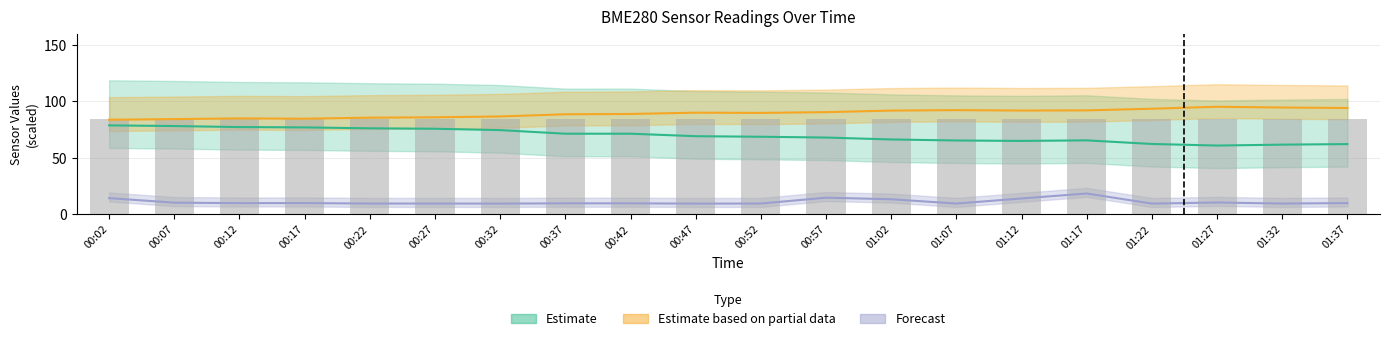

Count the number of data series in this chart.

3